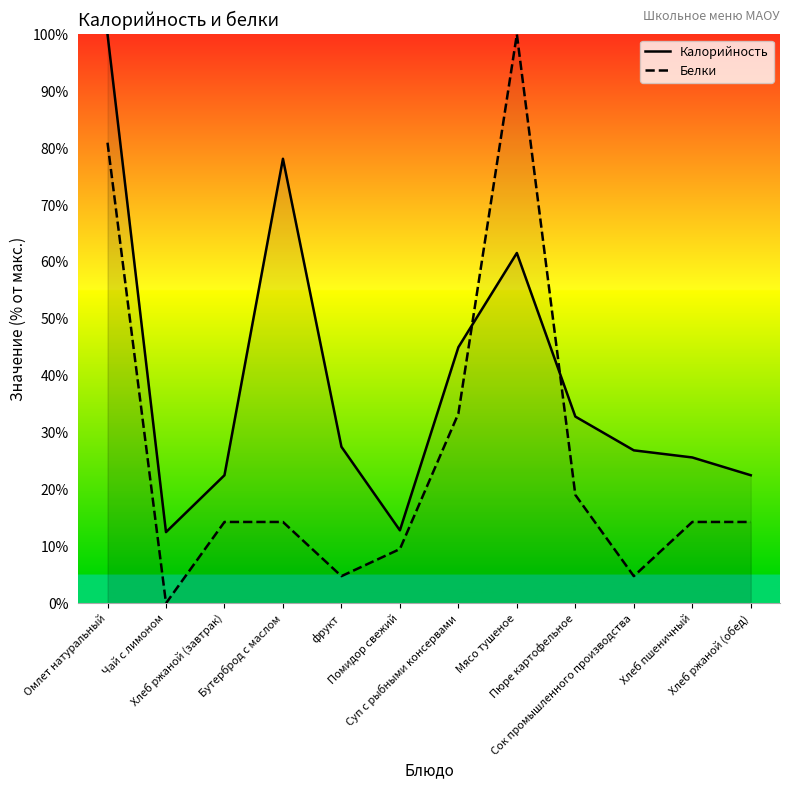

What is the label of the 1st point from the right?

Хлеб ржаной (обед)